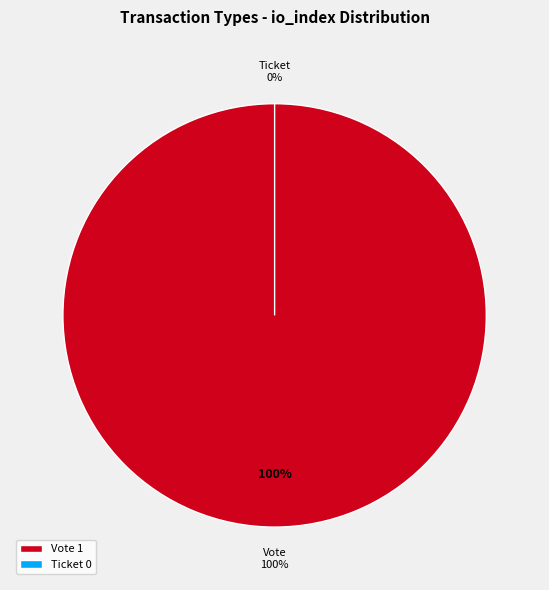

To the nearest percent, what portion does Vote represent?

100%